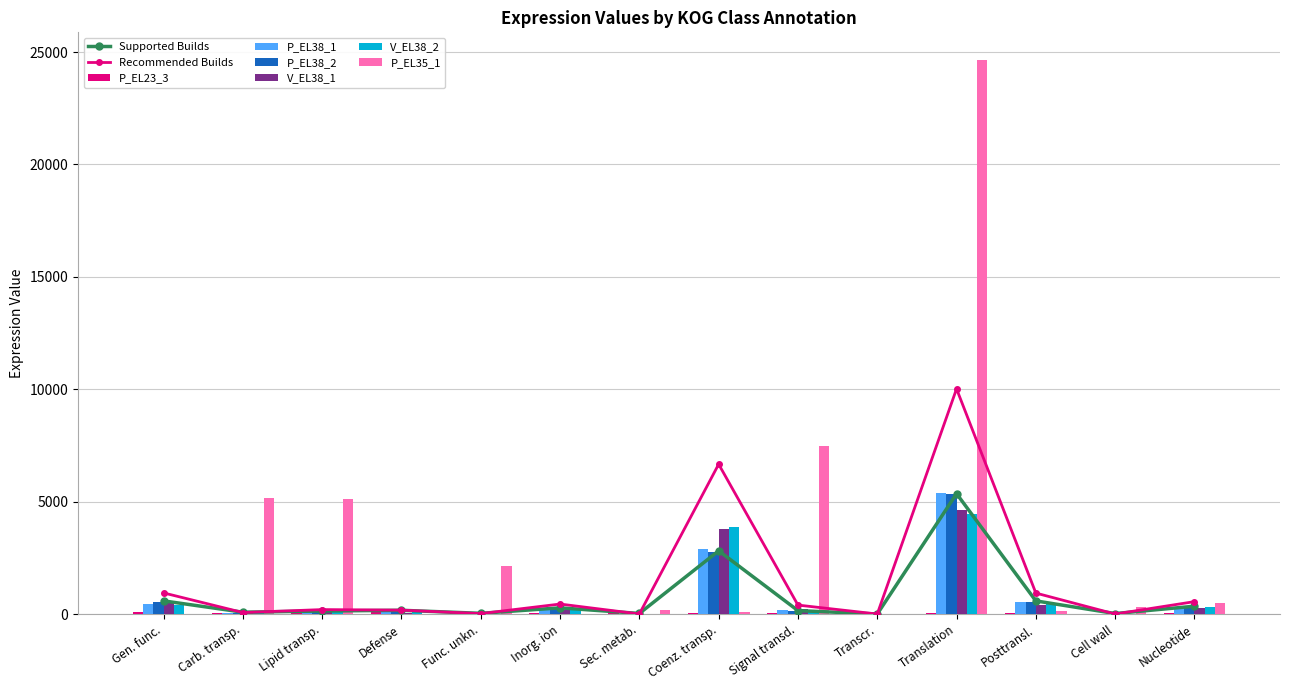

The V_EL38_1 series shows 5209.9 at Coenz. transp.. True or false?

False